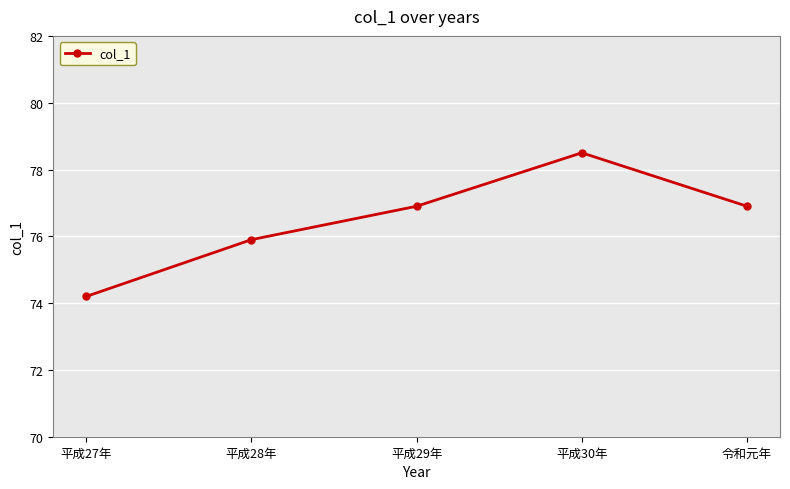

The chart shows a value of 76.9 at 令和元年. True or false?

True